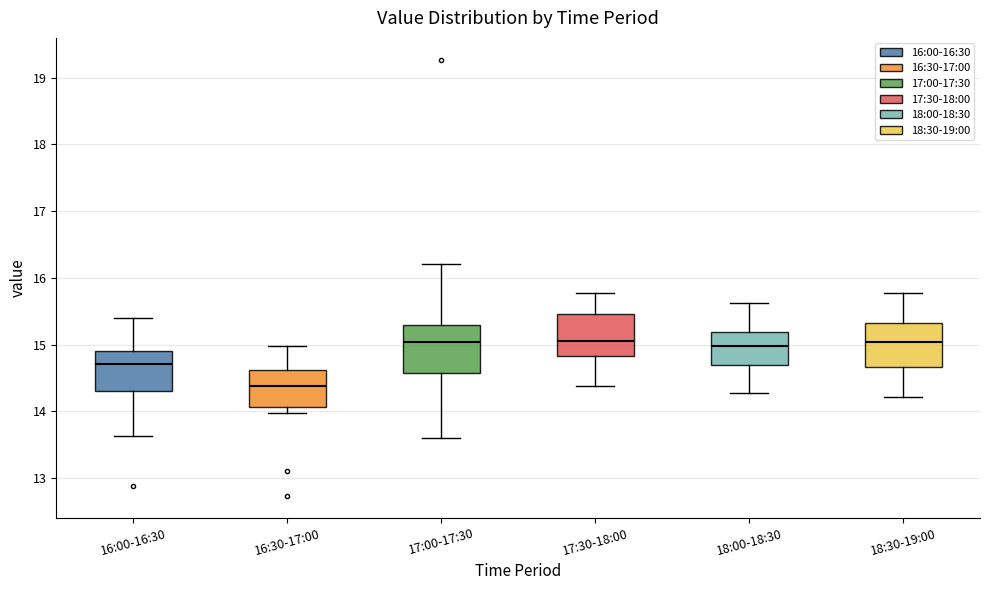

Reading left to right, read every box against the y-axis: the position of its median line, the range the box covers, and the ends of its whiskers. The values are not printed on the chart, so give them approximately, as read against the axis.

16:00-16:30: median 14.7, box 14.3 to 14.9, whiskers 13.6 to 15.4
16:30-17:00: median 14.4, box 14.1 to 14.6, whiskers 14.0 to 15.0
17:00-17:30: median 15.0, box 14.6 to 15.3, whiskers 13.6 to 16.2
17:30-18:00: median 15.1, box 14.8 to 15.5, whiskers 14.4 to 15.8
18:00-18:30: median 15.0, box 14.7 to 15.2, whiskers 14.3 to 15.6
18:30-19:00: median 15.0, box 14.7 to 15.3, whiskers 14.2 to 15.8